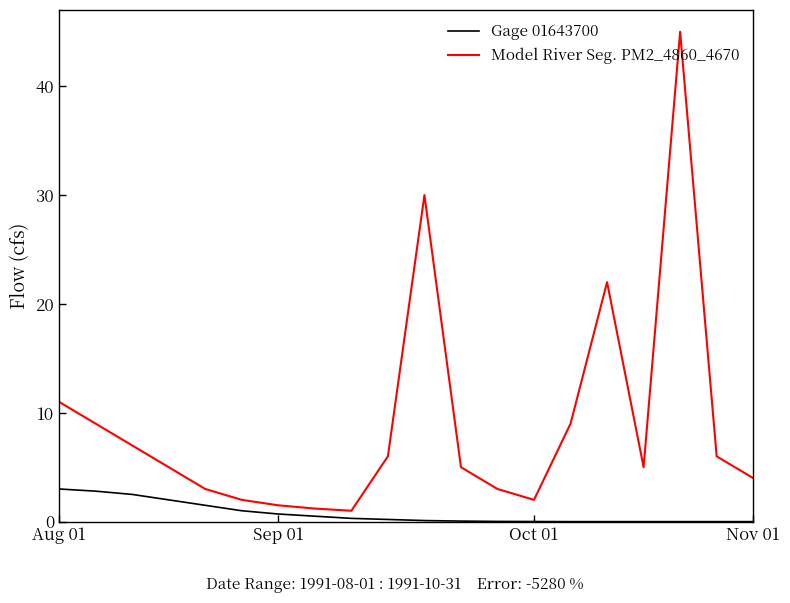

Which series has the widest spread of values?

Model River Seg. PM2_4860_4670